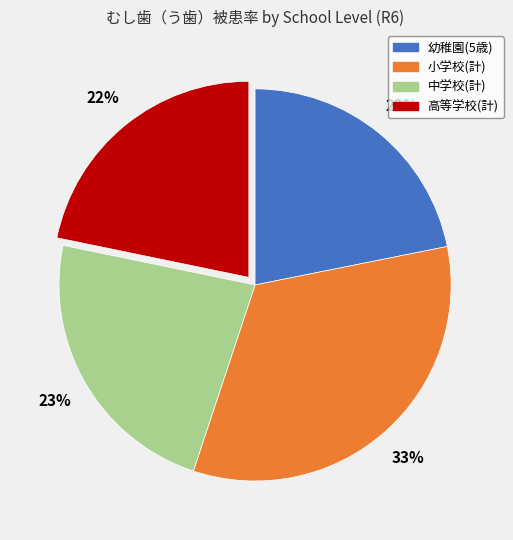

Count the number of slices in the pie.

4